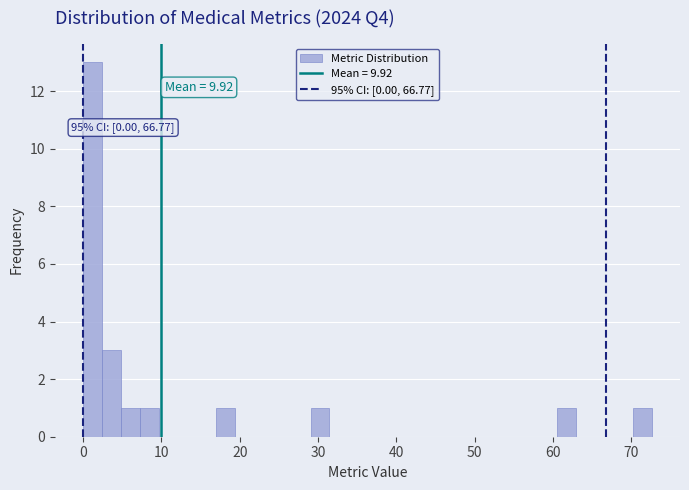

Around what value on the x-axis is the tallest bar? Give the approximate position of its centre, as read against the axis.

1